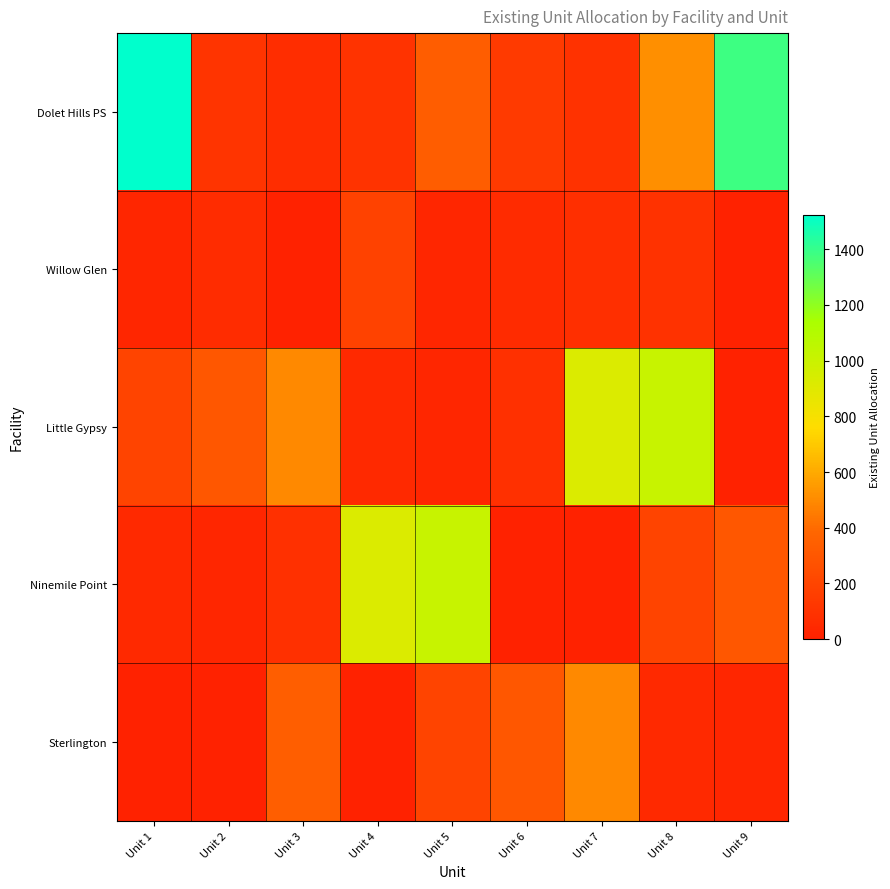

Which series has the largest range (max minus min)?

Dolet Hills PS